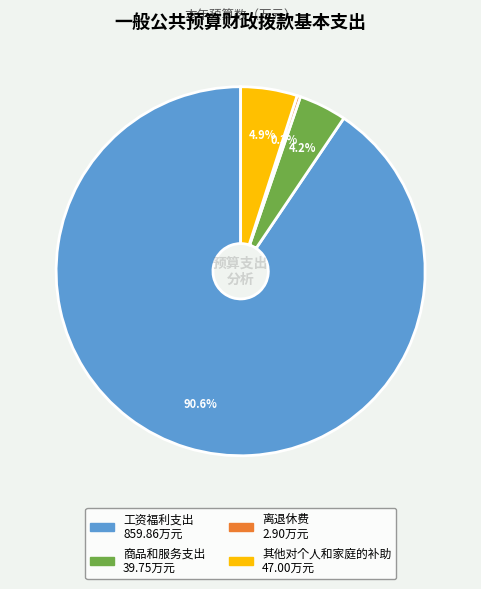

What is the total percentage of 其他对个人和家庭的补助 and 工资福利支出?

95.5%